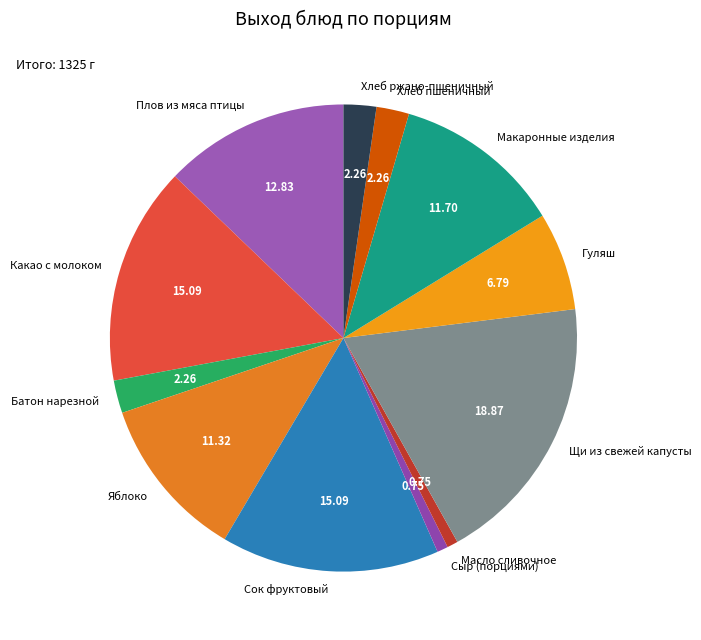

Between Плов из мяса птицы and Масло сливочное, which is larger?

Плов из мяса птицы